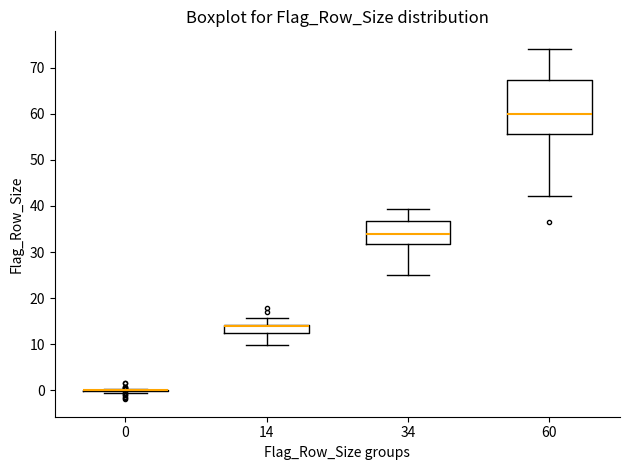

Reading left to right, read every box against the y-axis: the position of its median line, the range the box covers, and the ends of its whiskers. The values are not printed on the chart, so give them approximately, as read against the axis.

0: box collapsed to a line at 0, whiskers 0 to 0
14: median 14 (drawn on the box's upper edge), box 12 to 14, whiskers 10 to 16
34: median 34, box 32 to 37, whiskers 25 to 39
60: median 60, box 56 to 67, whiskers 42 to 74